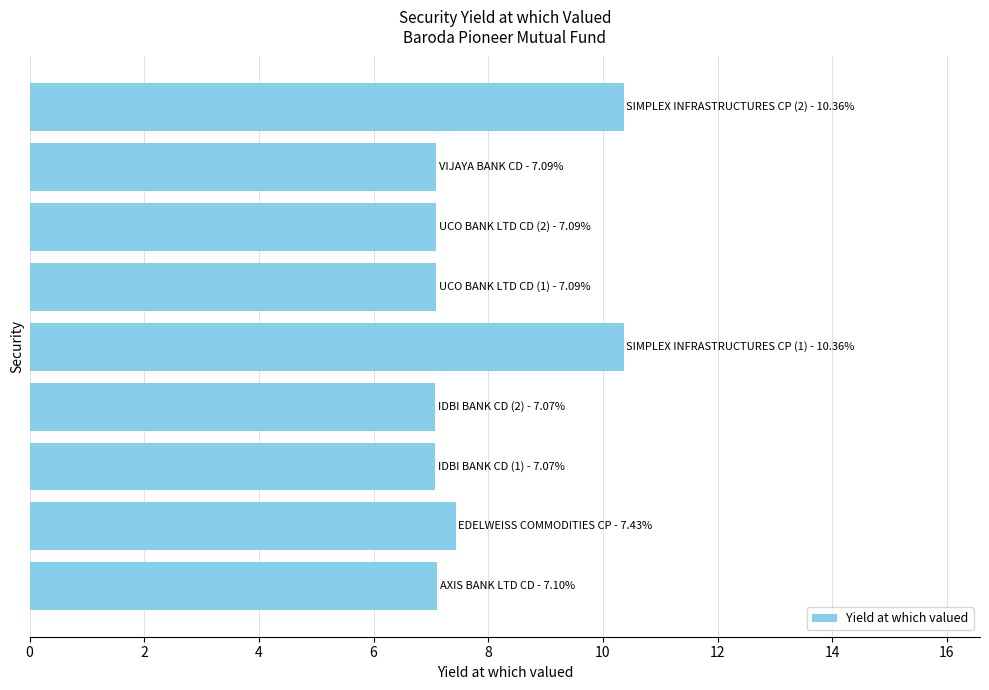

What is the maximum value shown in the chart?

10.4